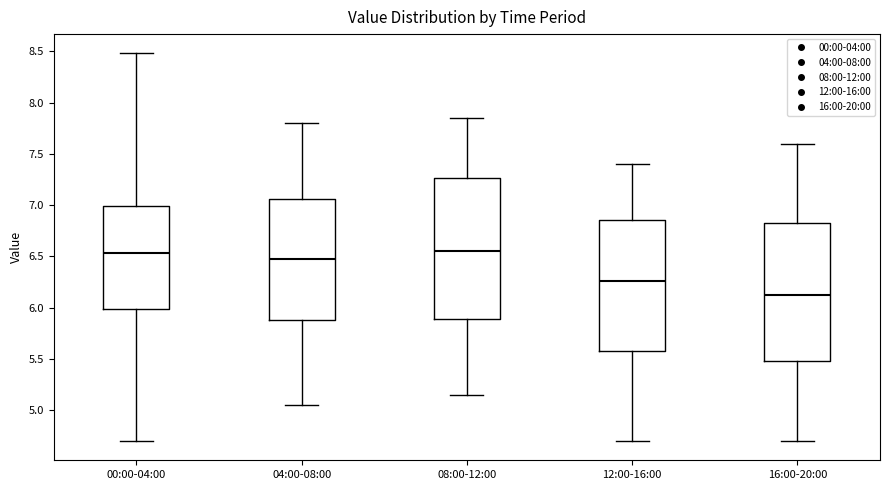

Reading left to right, transcribe this box plot: for each box, give where its median line is, the range the box spans, and where its two whiskers end, as read against the y-axis. The values are not printed on the chart, so give them approximately, as read against the axis.

00:00-04:00: median 6.55, box 6.00 to 7.00, whiskers 4.70 to 8.50
04:00-08:00: median 6.50, box 5.90 to 7.05, whiskers 5.05 to 7.80
08:00-12:00: median 6.55, box 5.90 to 7.25, whiskers 5.15 to 7.85
12:00-16:00: median 6.25, box 5.60 to 6.85, whiskers 4.70 to 7.40
16:00-20:00: median 6.15, box 5.50 to 6.85, whiskers 4.70 to 7.60